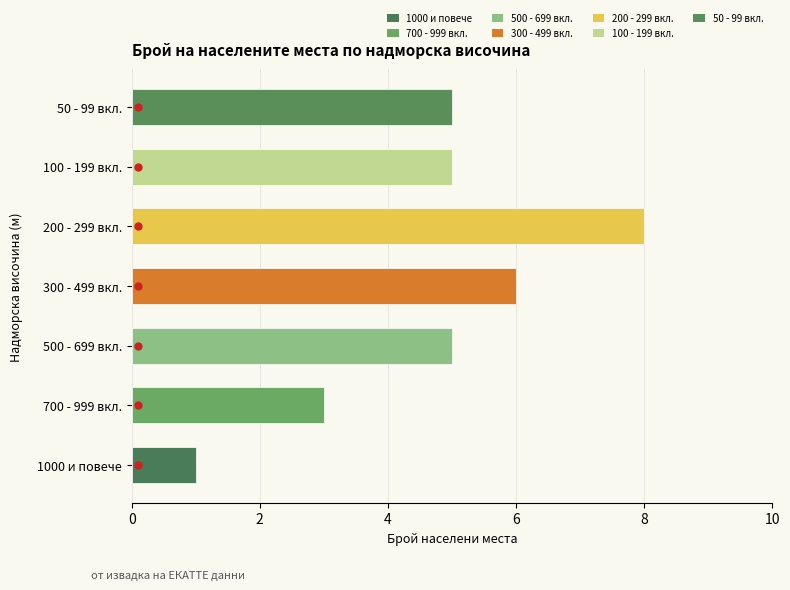

The value at 500 - 699 вкл. is 5. True or false?

True